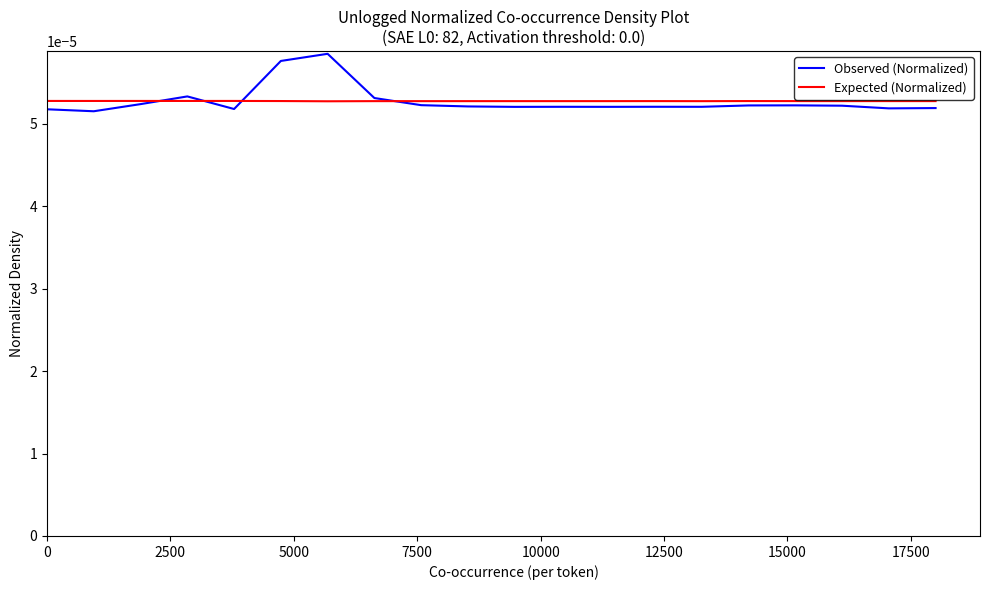

What are all the series names shown in the legend?

Observed (Normalized), Expected (Normalized)